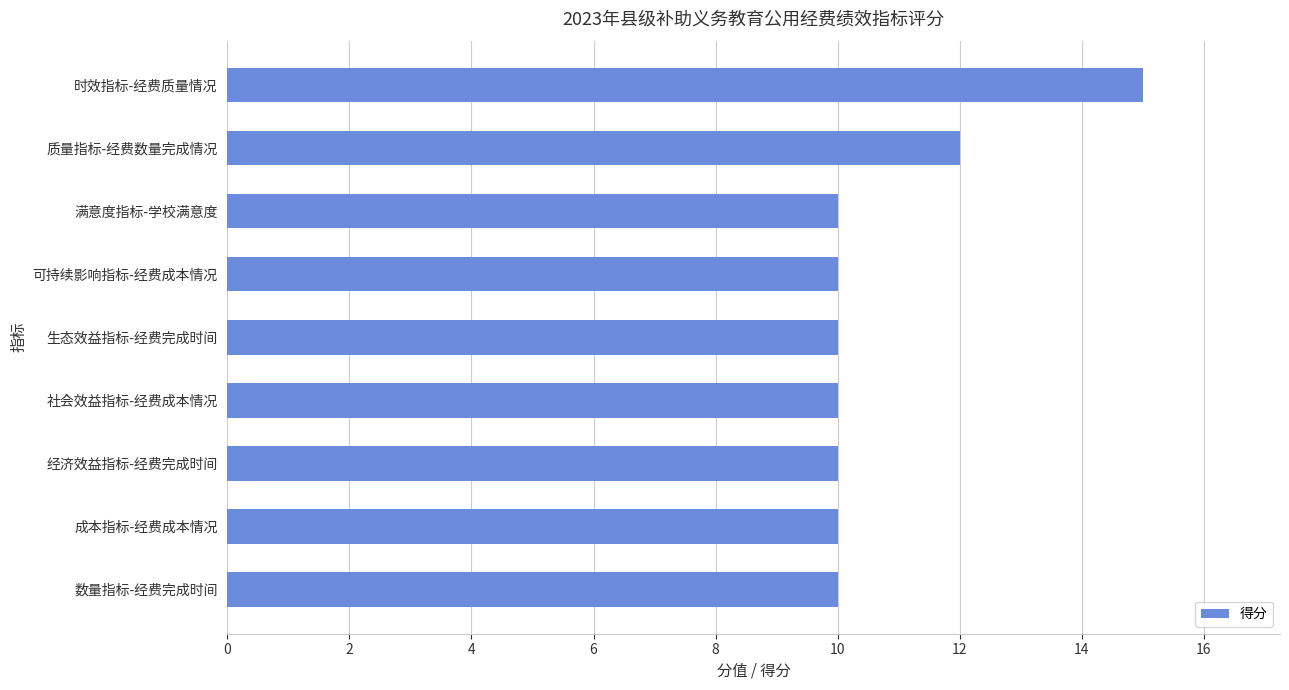

The value at 质量指标-经费数量完成情况 is 12. True or false?

True